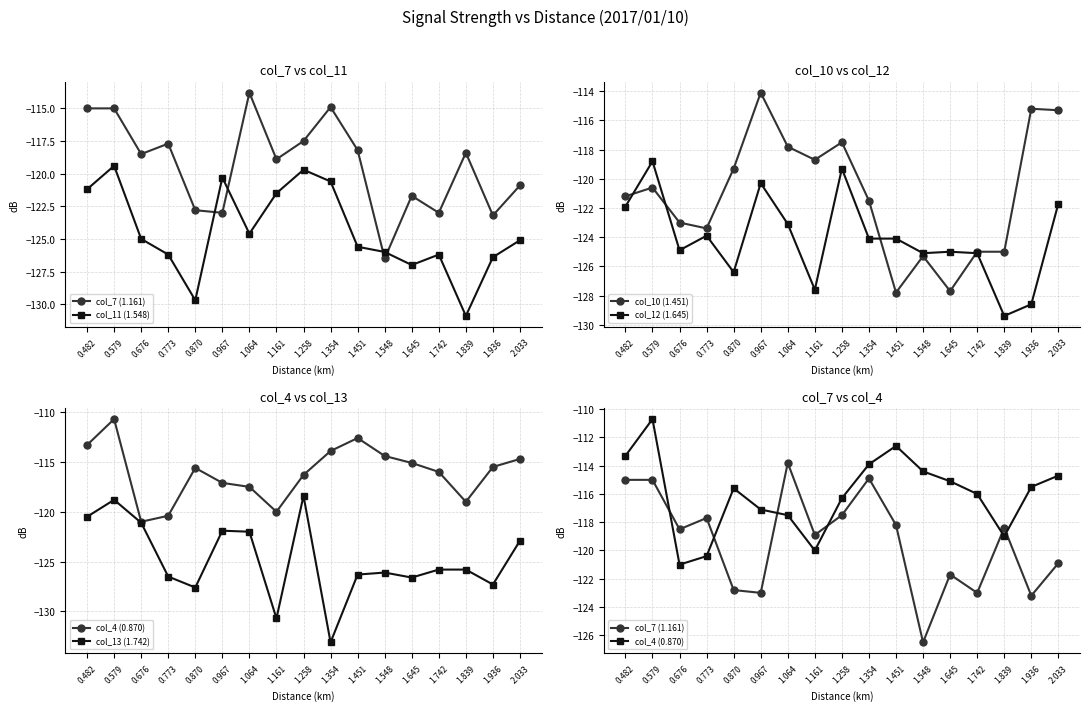

What is the value of the col_4 (0.870) point at the 3rd from the left?

-121.0